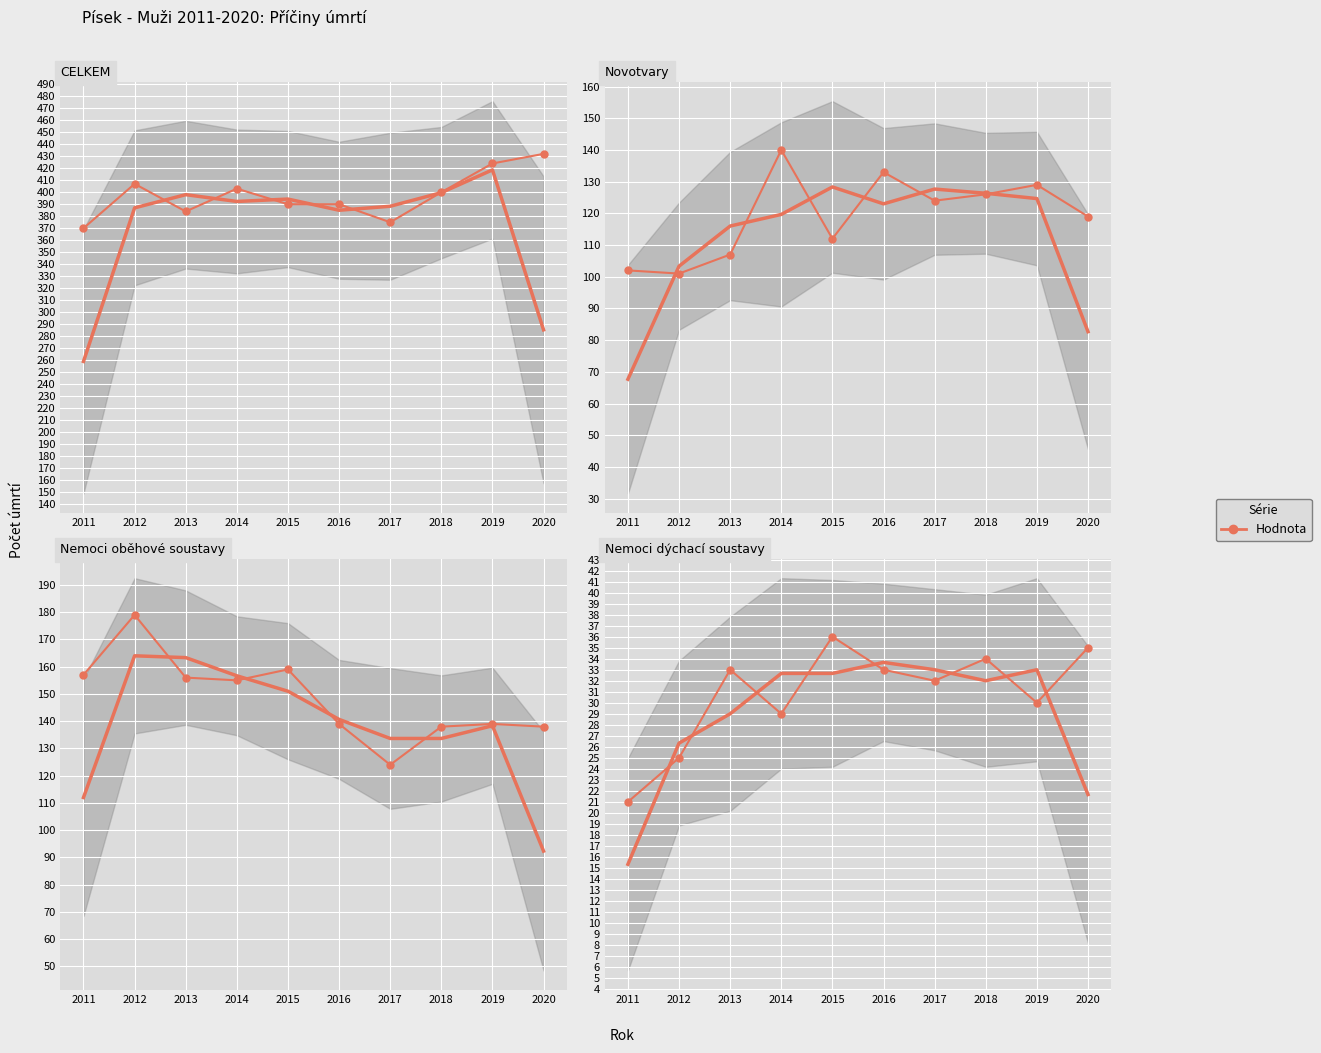

True or false: Novotvary and Nemoci dýchací soustavy cross at least once.

False